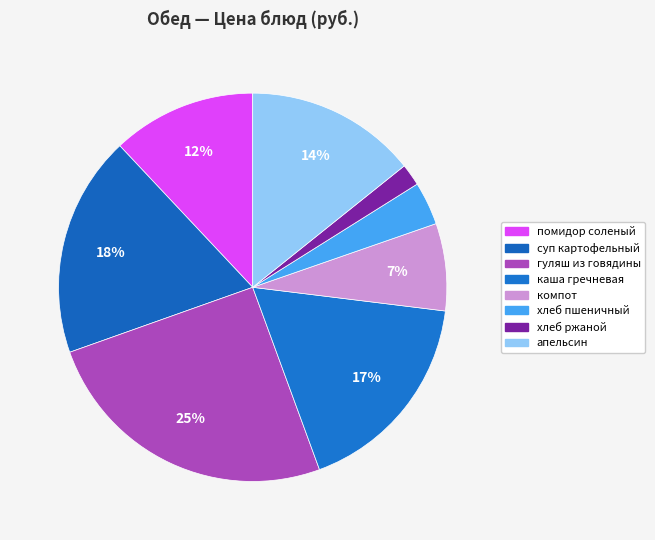

Rank the categories by value from lowest to highest.

хлеб ржаной, хлеб пшеничный, компот из чернослива, помидор соленый, фрукт апельсин, каша гречневая, суп картофельный с клецками, гуляш из говядины